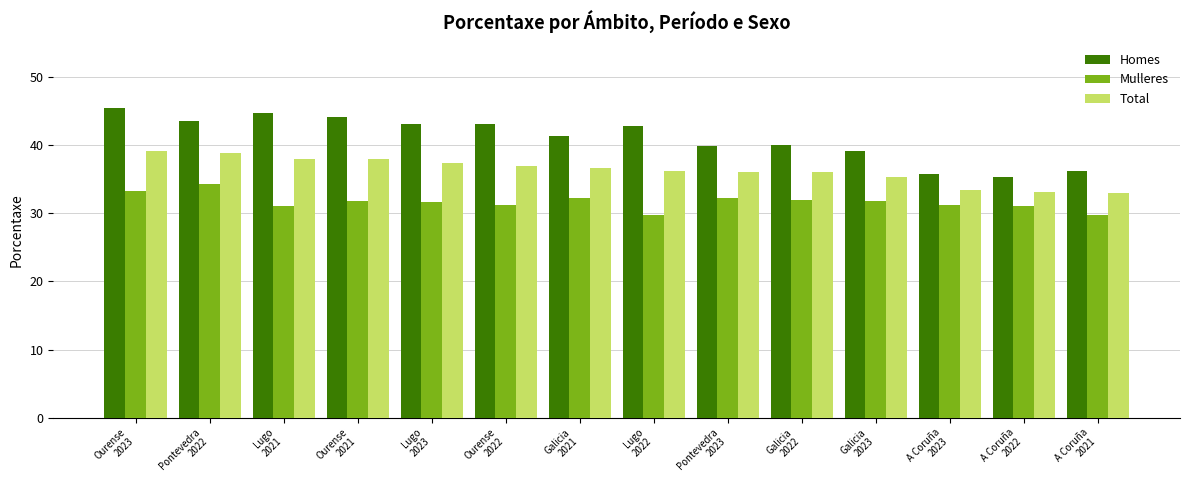

At Galicia
2022, list the series in order from largest to smallest.

Homes, Total, Mulleres